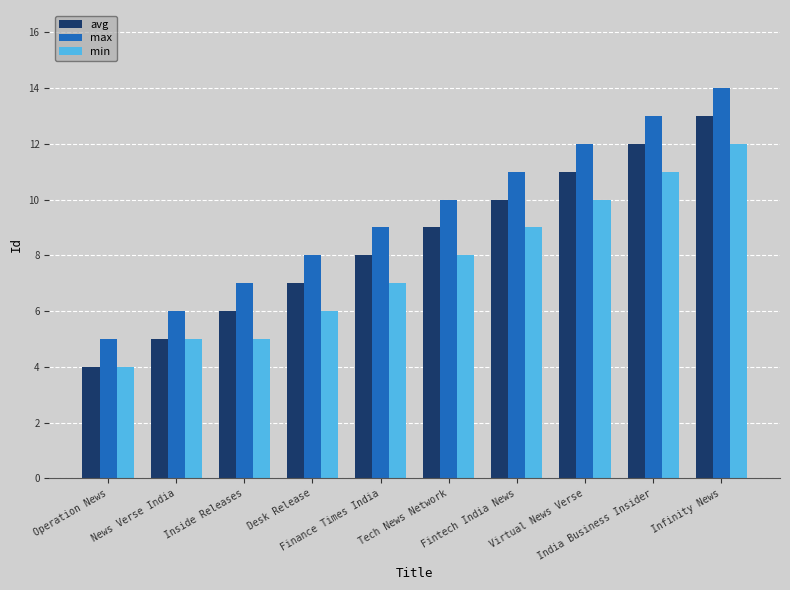

How many bars are there in total?

30